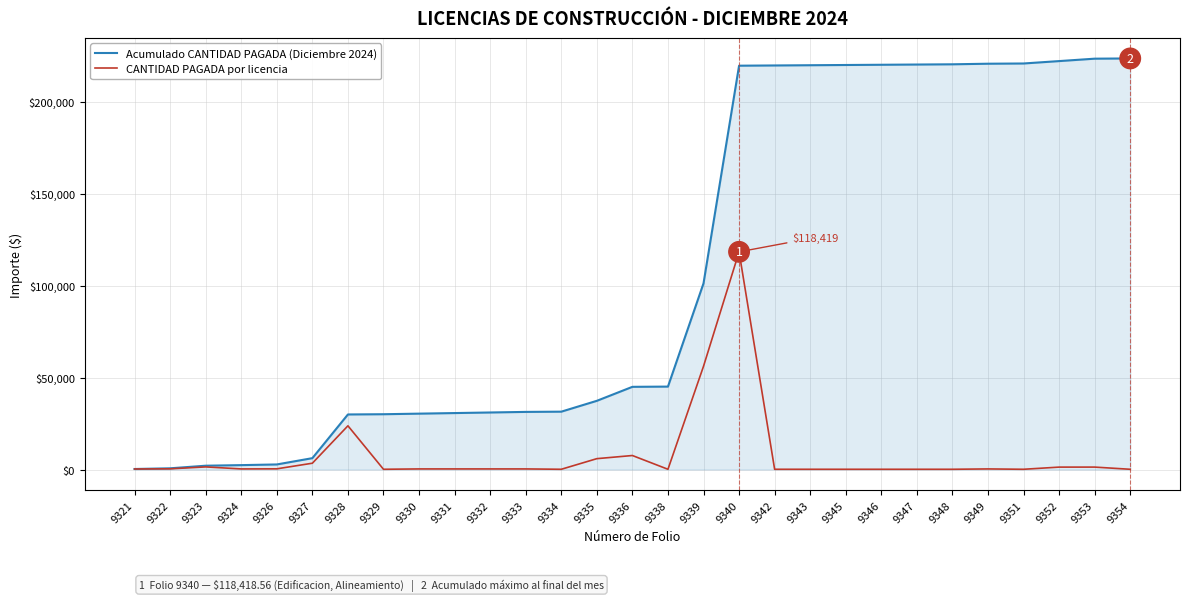

What is the difference between the maximum and minimum values in the Acumulado CANTIDAD PAGADA (Diciembre 2024) series?

223360.3